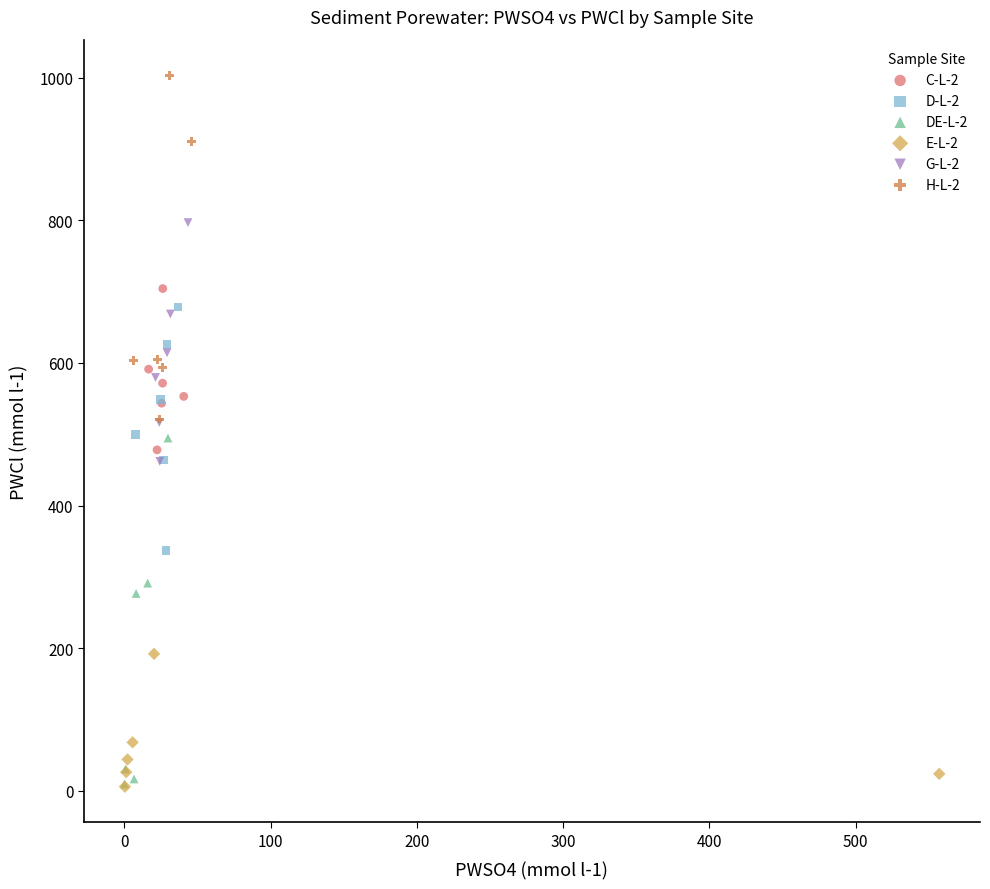

What are all the series names shown in the legend?

C-L-2, D-L-2, DE-L-2, E-L-2, G-L-2, H-L-2